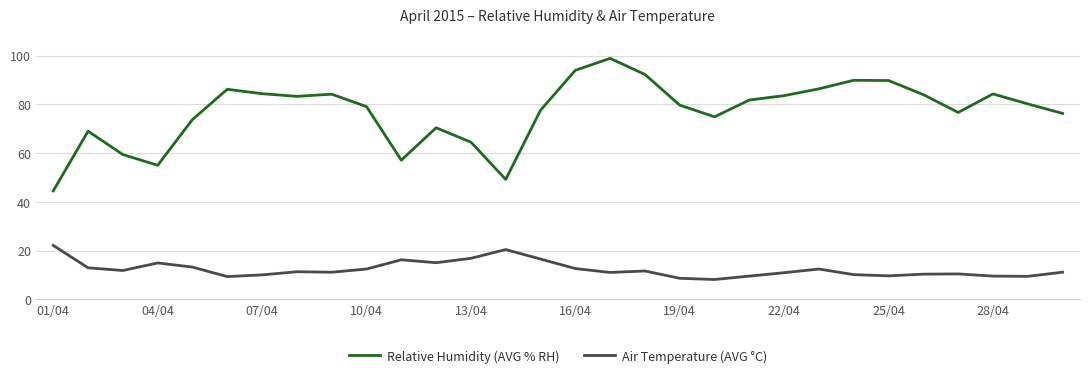

Which series has the largest total across all categories?

Relative Humidity (AVG % RH)